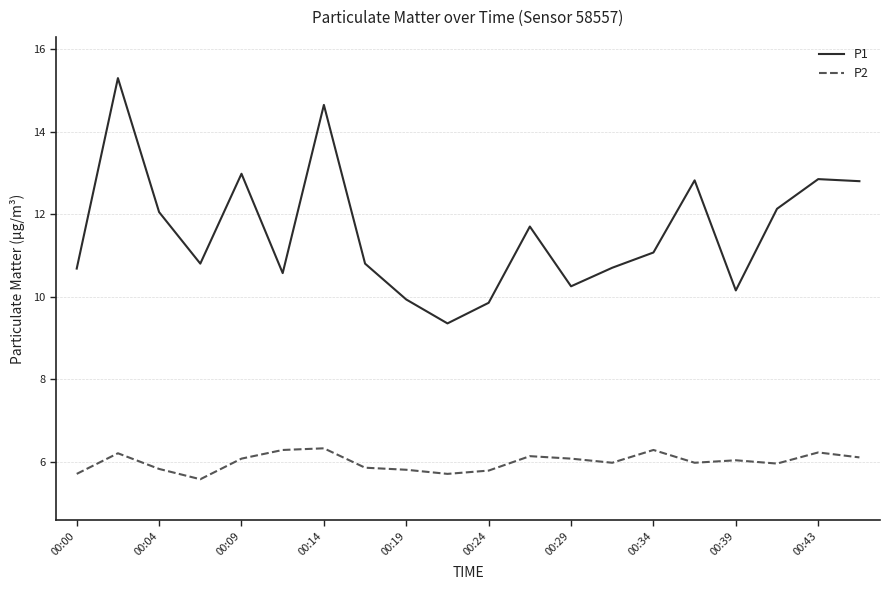

True or false: P2 and P1 intersect in this chart.

False